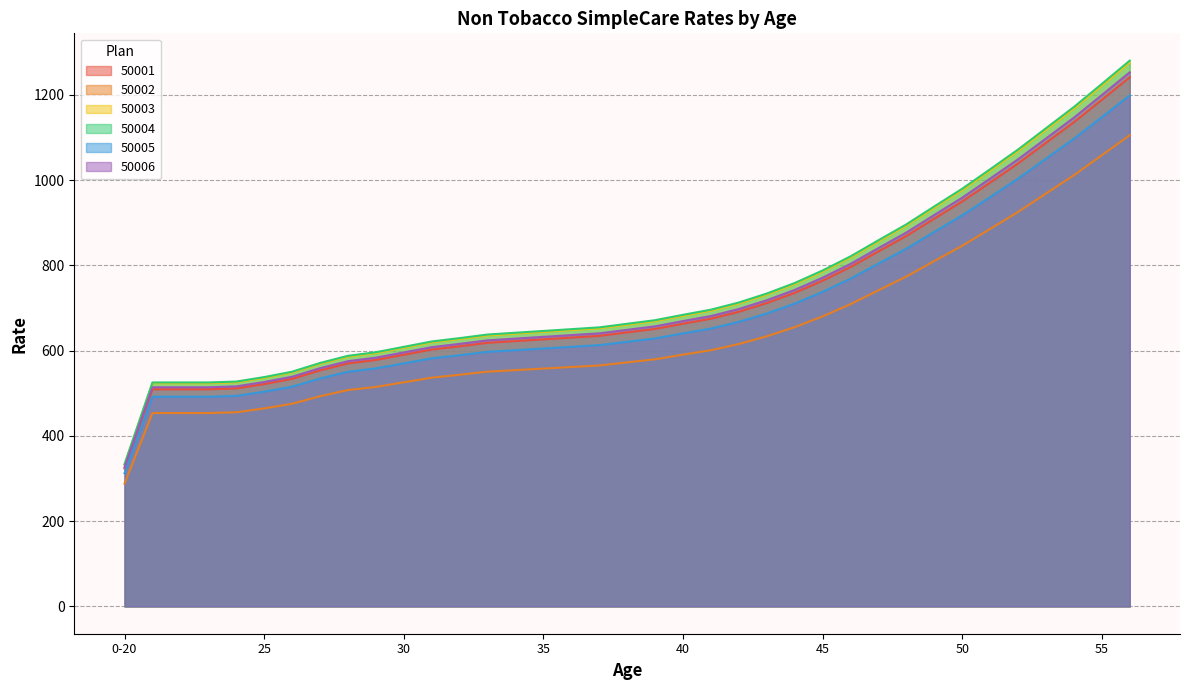

How many lines are shown in the chart?

6